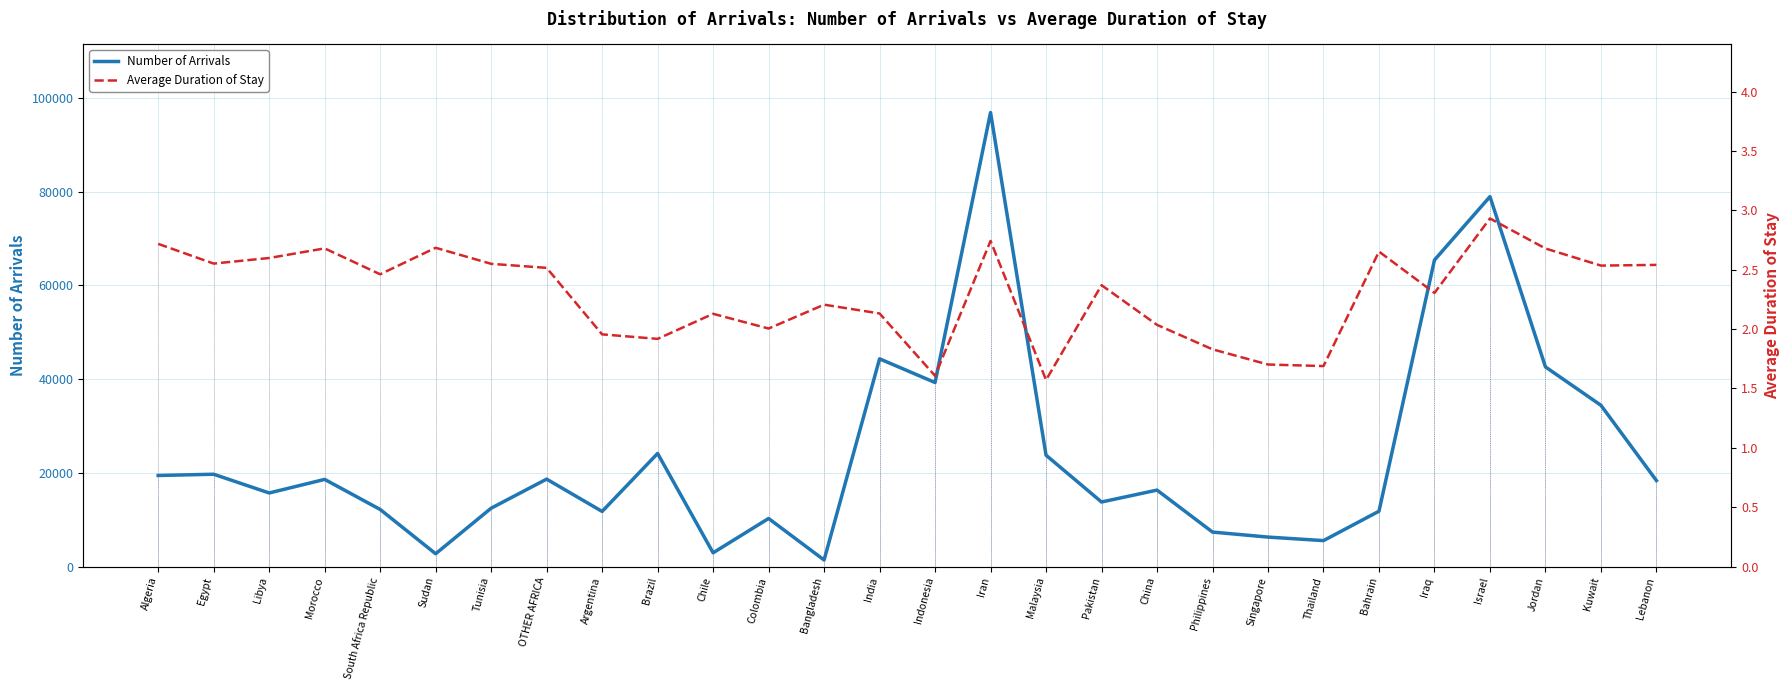

Which category has the lowest value in the Average Duration of Stay series?

Malaysia